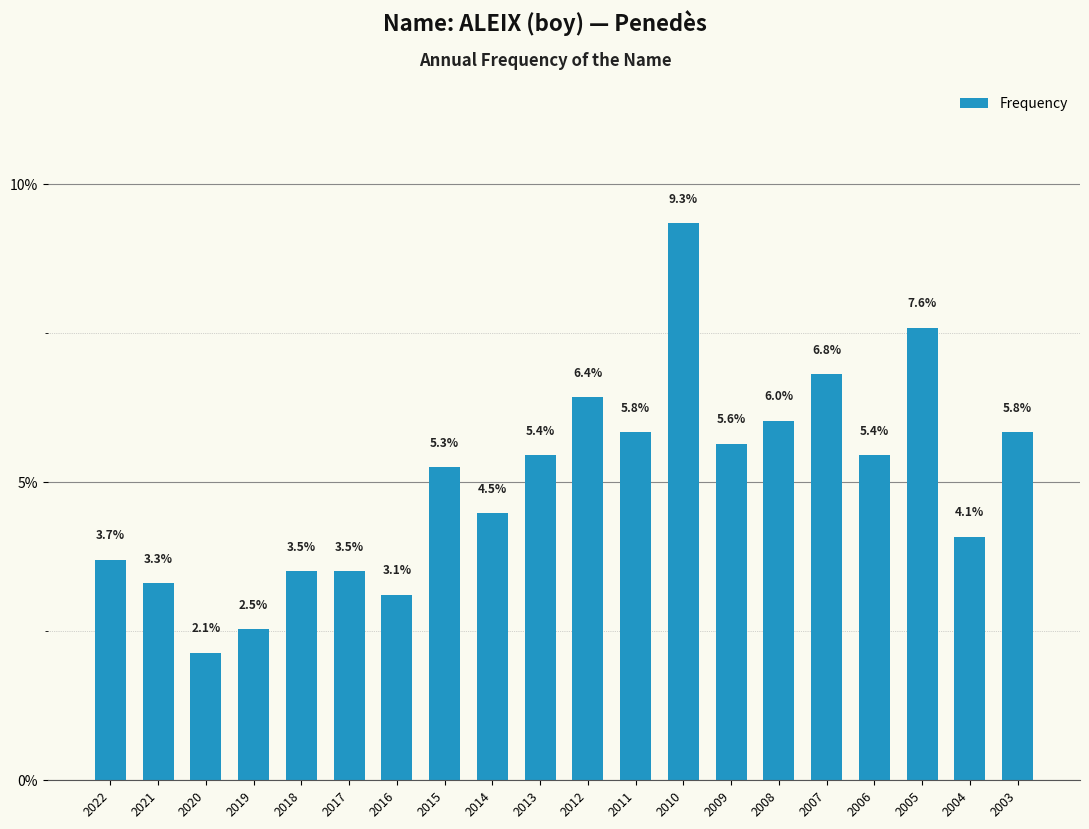

Is it true that the value at 2008 is 6.0?

True